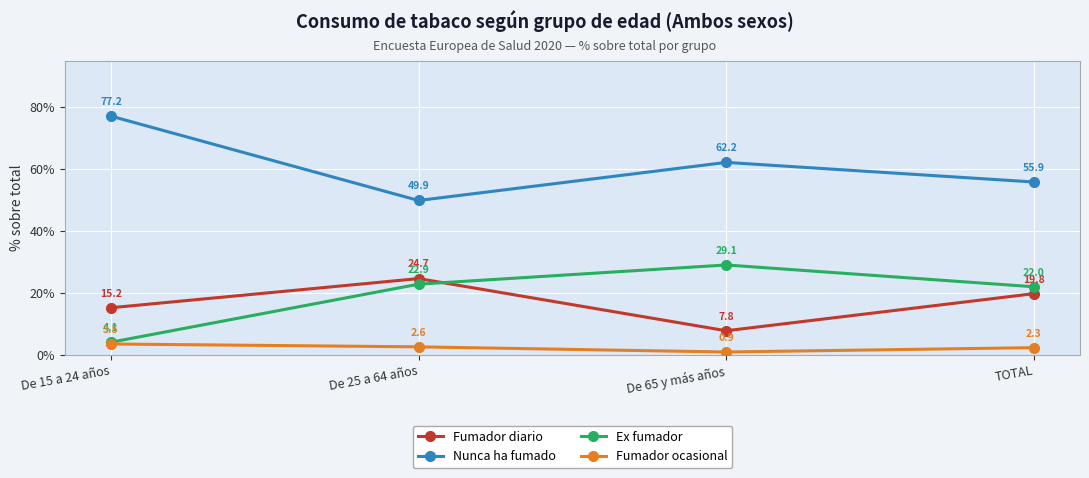

What is the greatest value displayed?

77.2